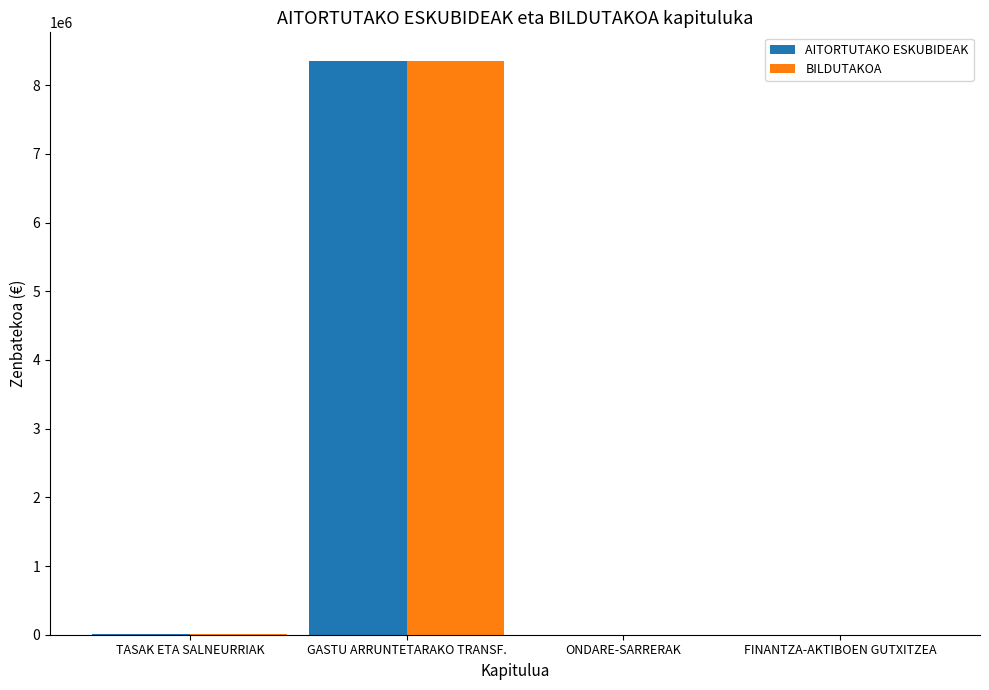

How many distinct data groups are displayed?

2